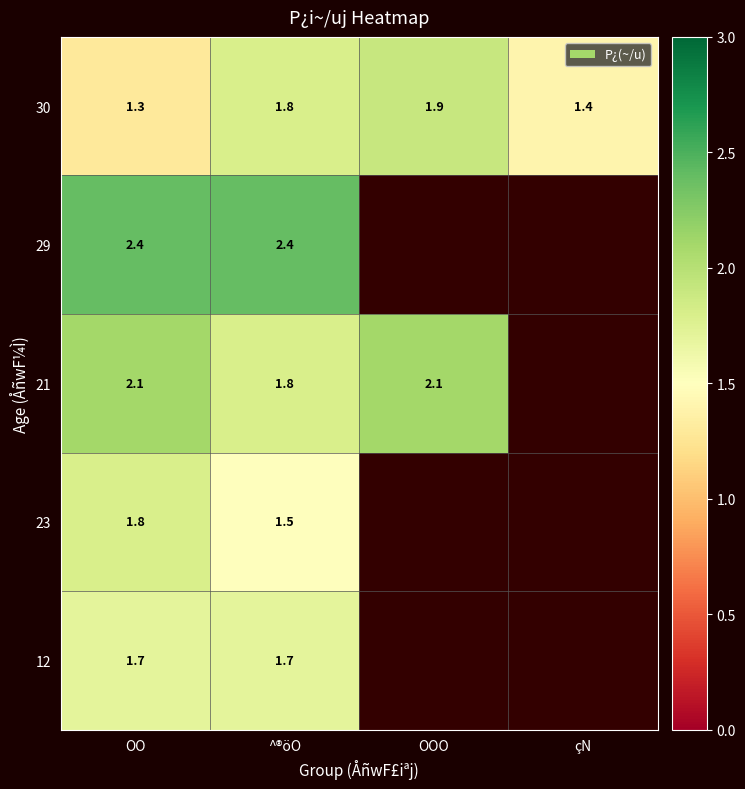

What is the sum of all 30 values?

6.4